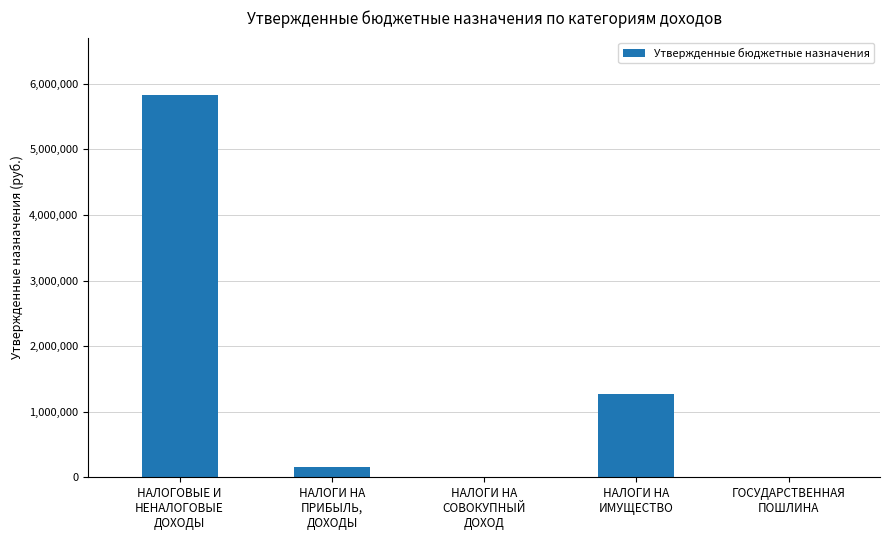

What is the maximum value shown in the chart?

5831281.5